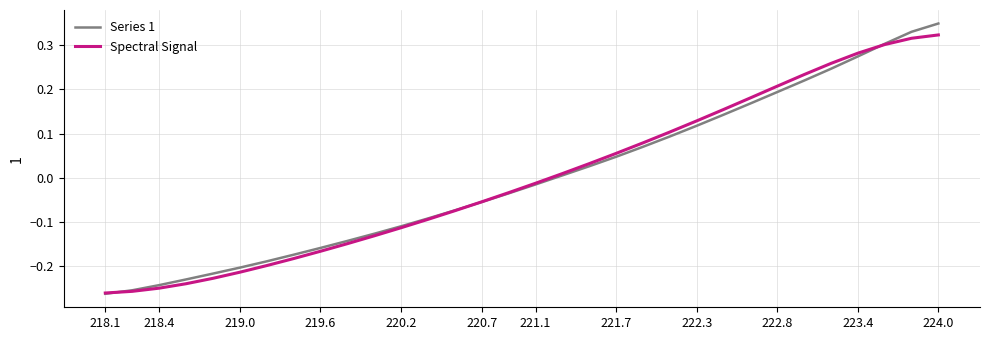

True or false: Series 1 and Spectral Signal intersect in this chart.

True